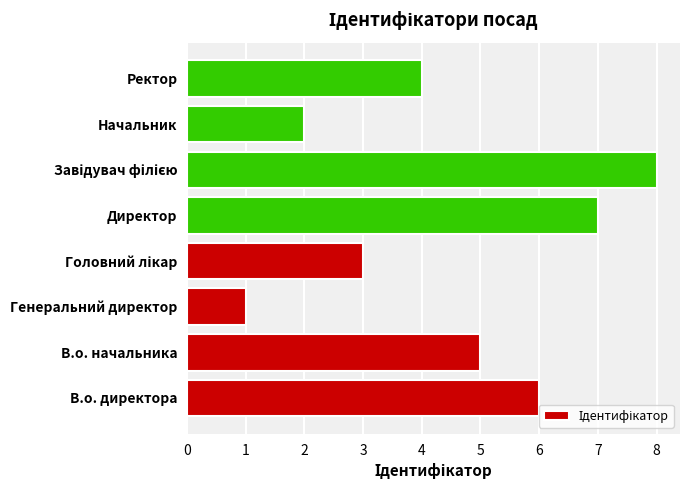

What is the maximum value shown in the chart?

8